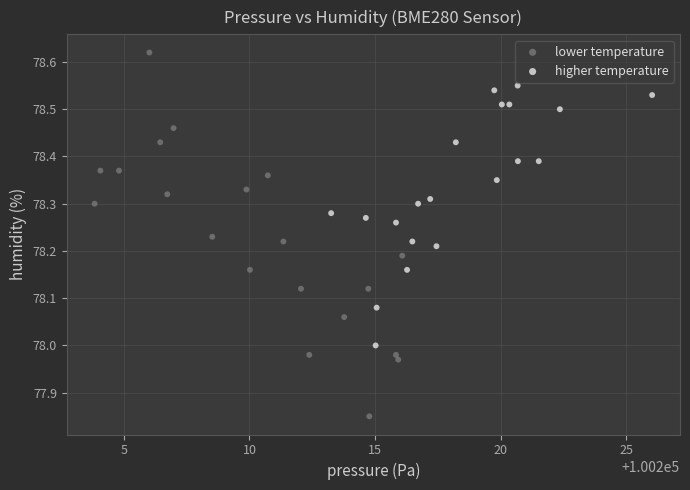

Which series has the widest spread of Y values?

lower temperature